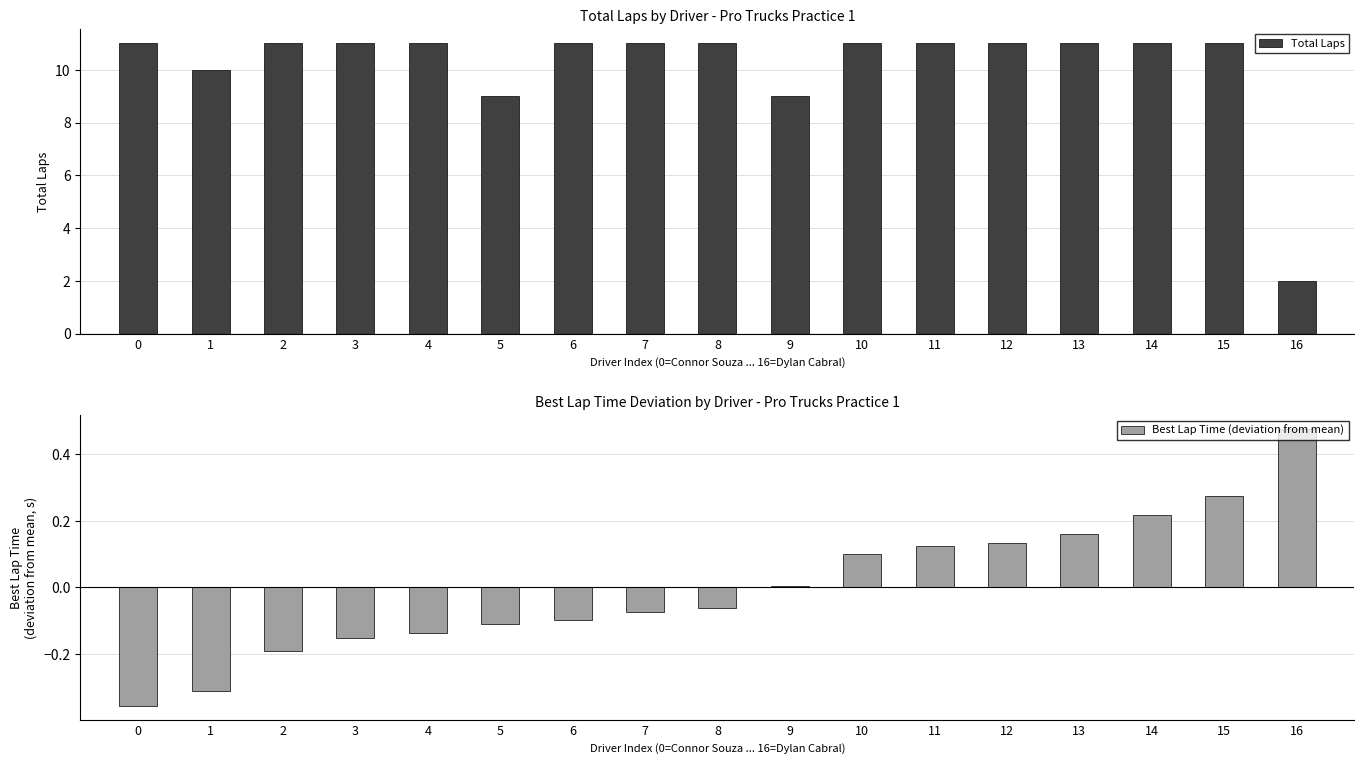

At which label is Total Laps closest to 6?

5